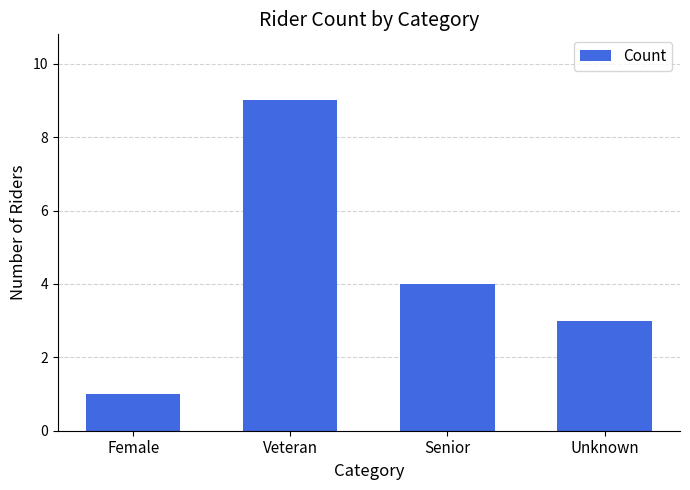

What is the value of the 2nd bar from the left?

9